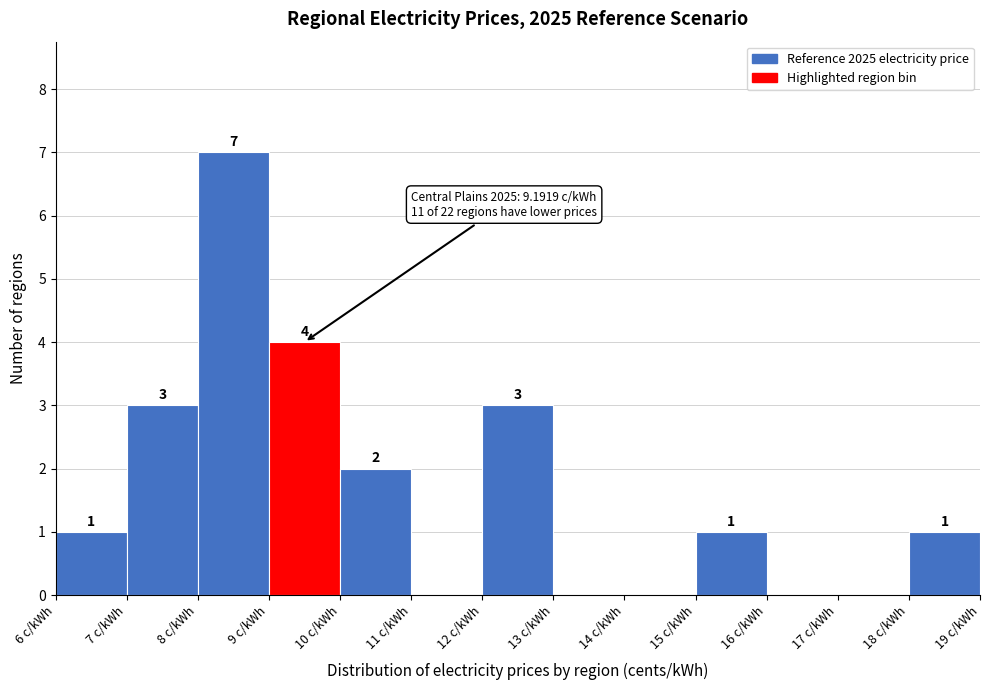

Over which range of the x-axis is the bar tallest?

8 to 9